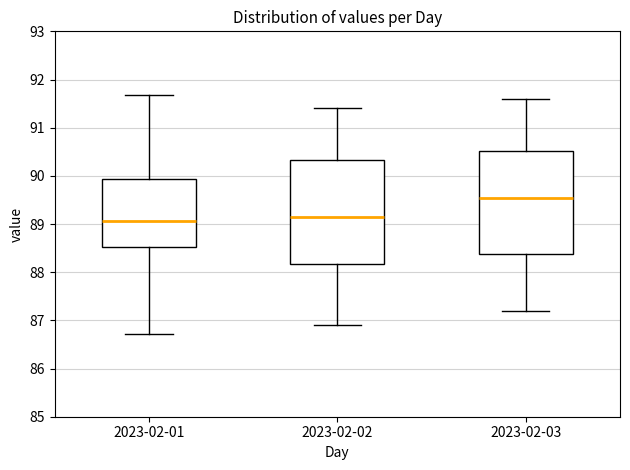

Where is the lower edge of the box for 2023-02-01 on the y-axis? The values are not printed on the chart, so give them approximately, as read against the axis.

88.5